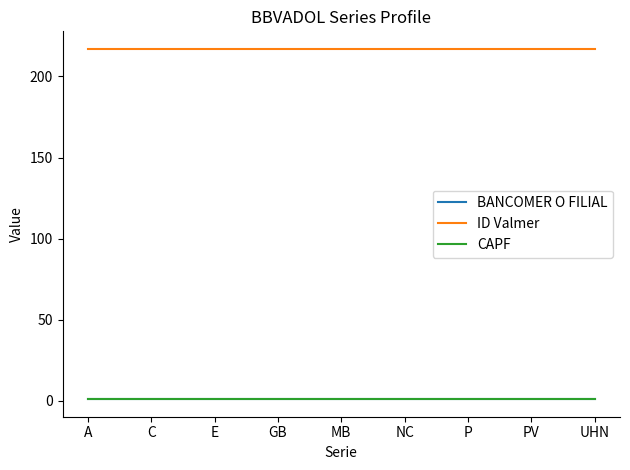

True or false: ID Valmer and BANCOMER O FILIAL intersect in this chart.

False